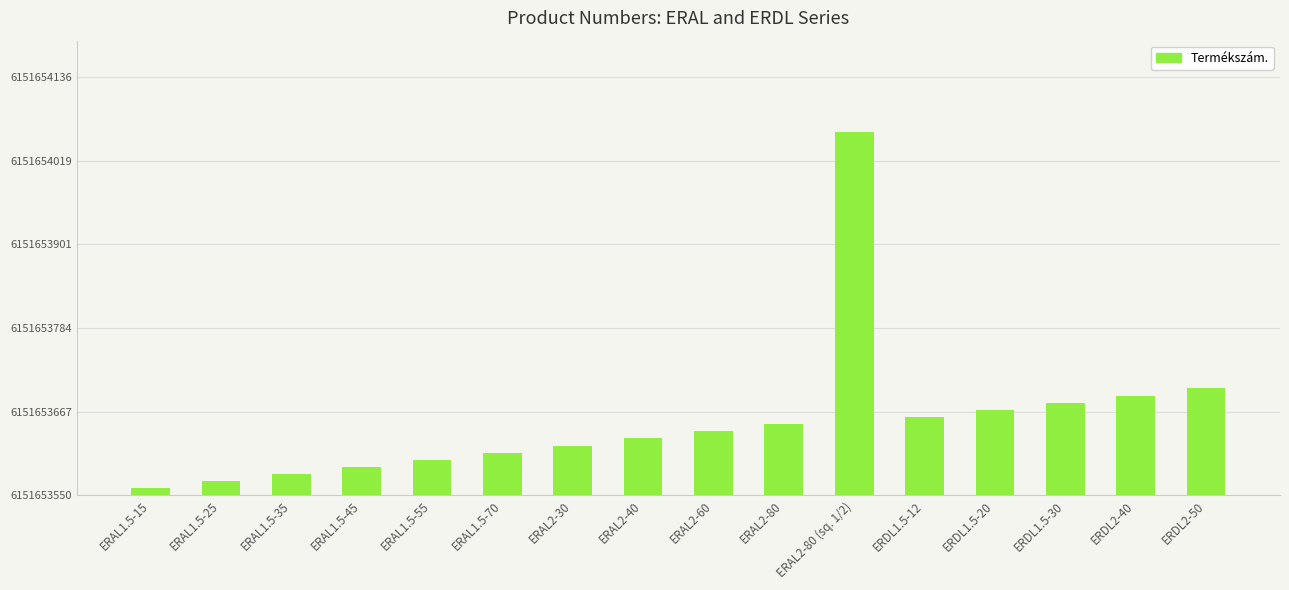

Where is the data nearest to the value 260?

ERDL2-50